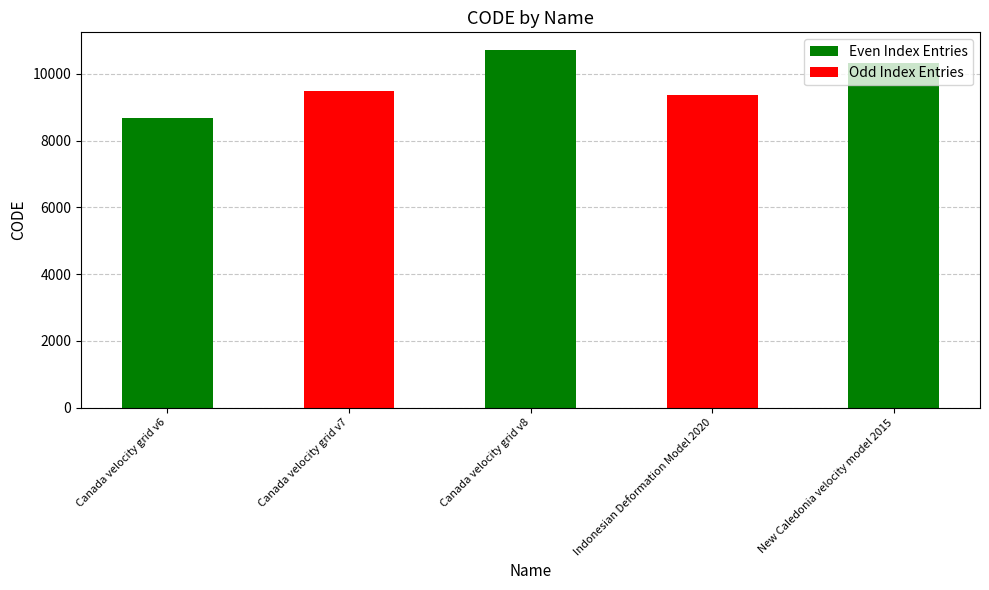

What is the value of the 4th bar from the left?

9375